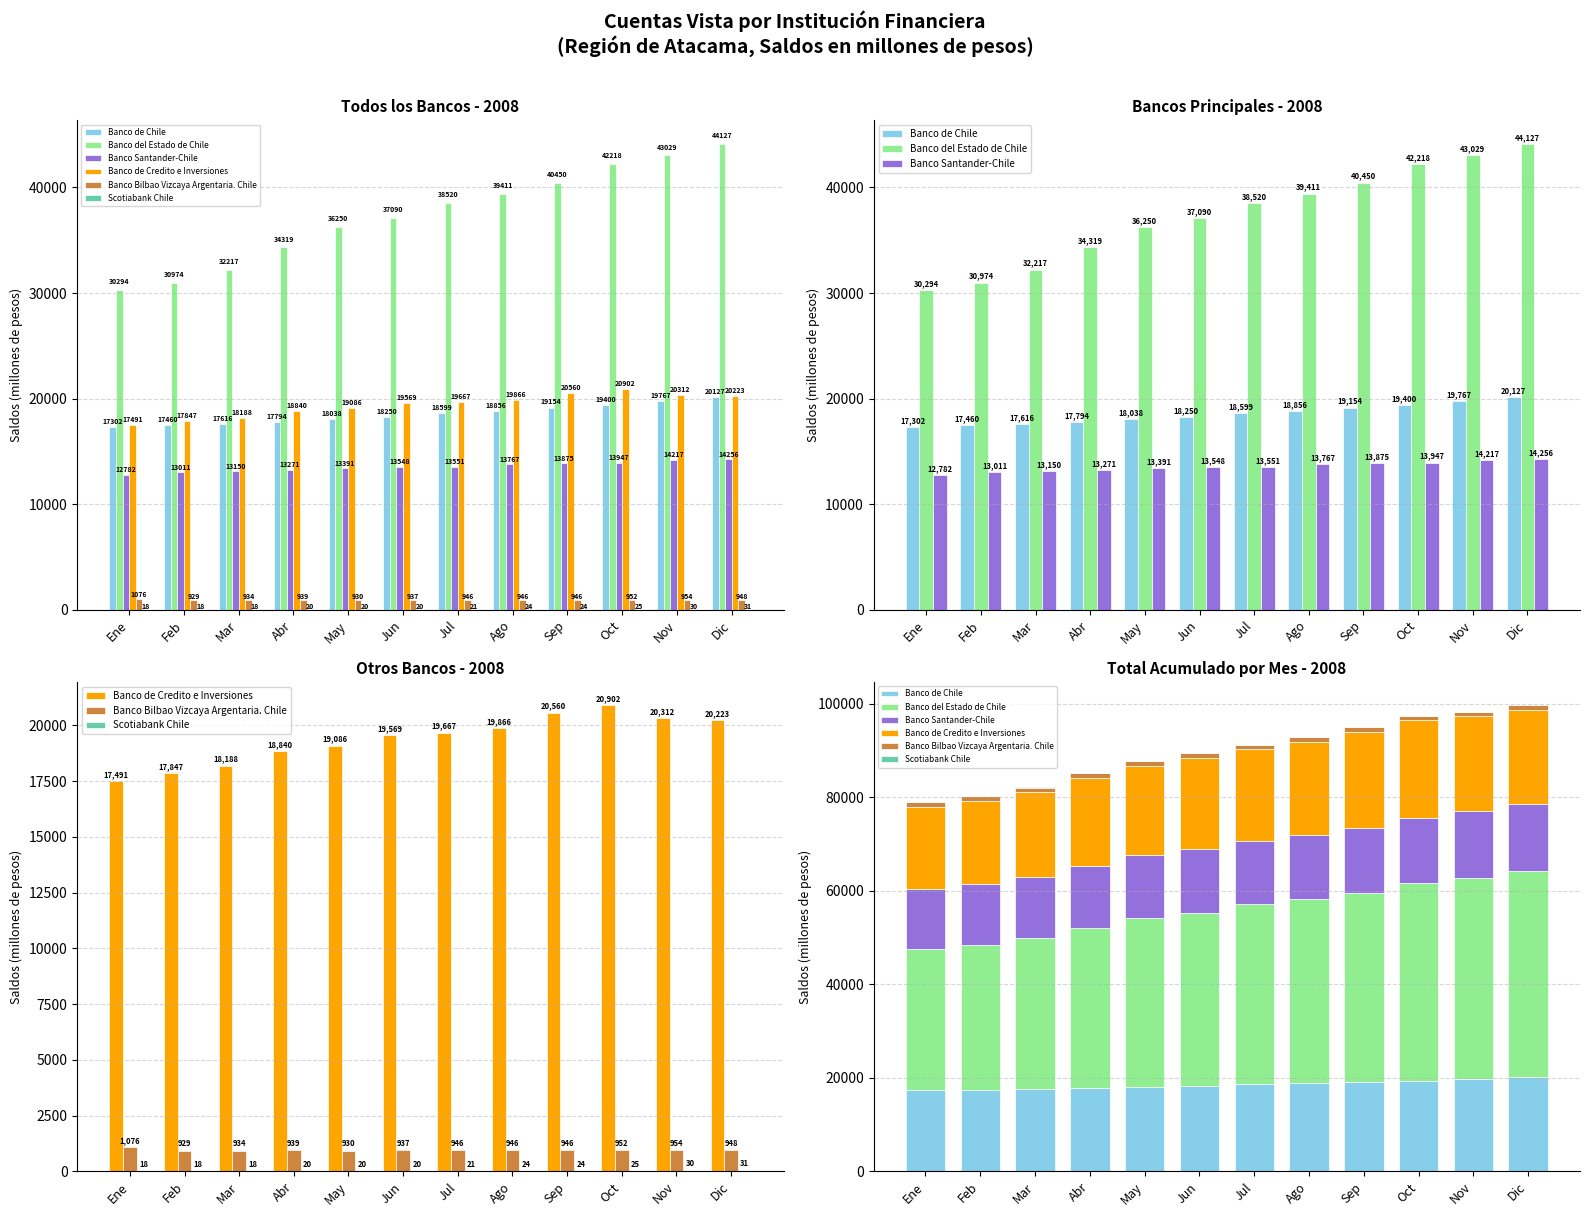

Which category has the highest value across all series?

Dic